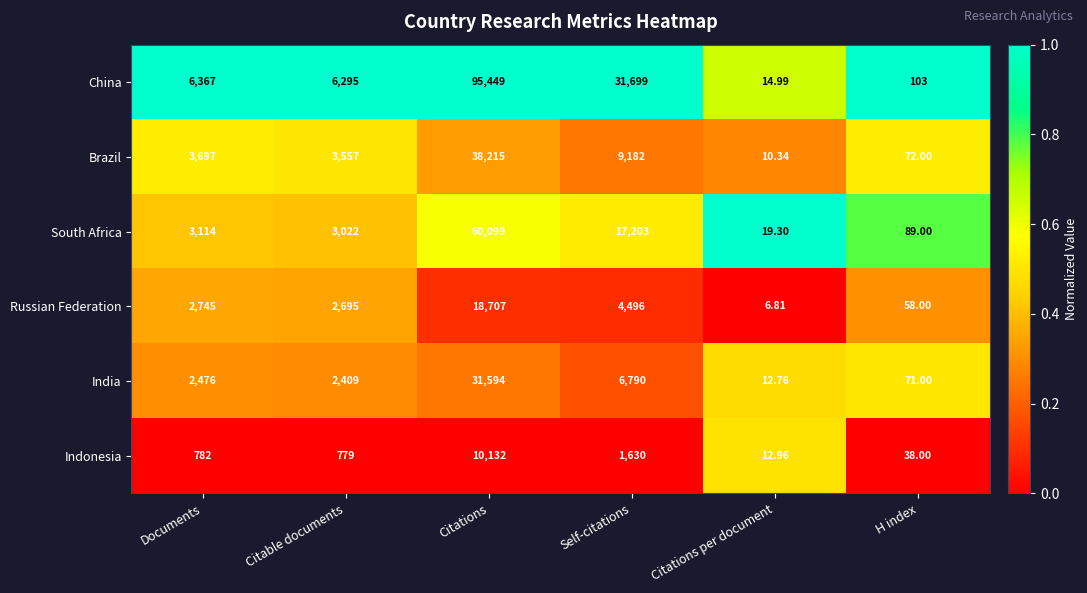

At Citable documents, list the series in order from largest to smallest.

China, Brazil, South Africa, Russian Federation, India, Indonesia